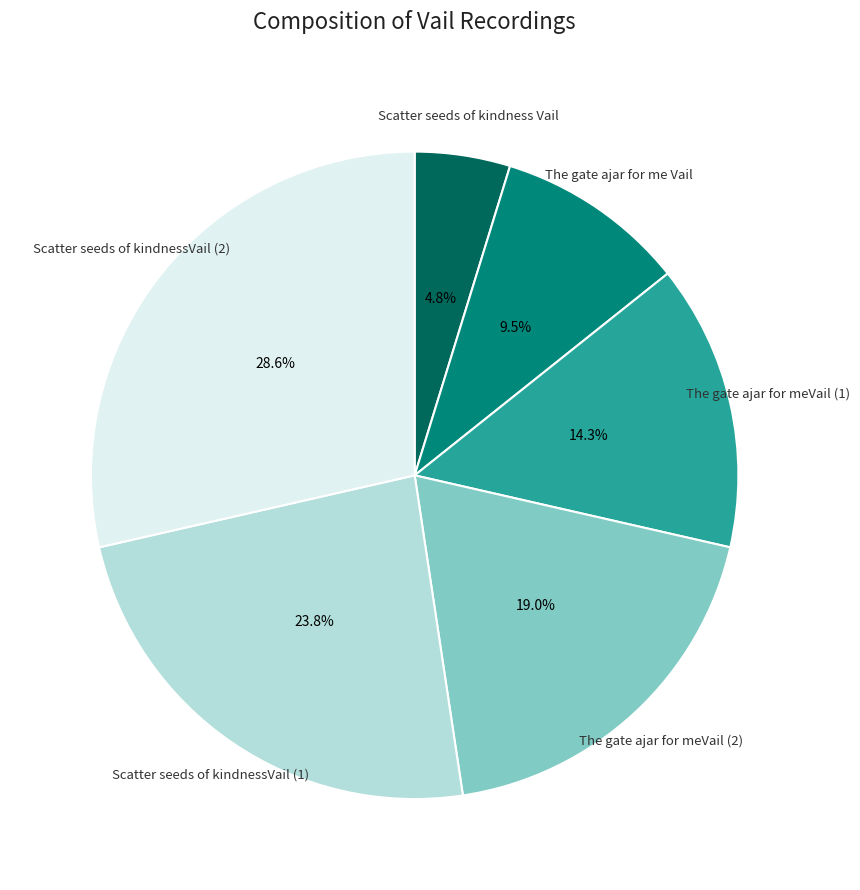

Rank the categories by value from highest to lowest.

Scatter seeds of kindnessVail (2), Scatter seeds of kindnessVail (1), The gate ajar for meVail (2), The gate ajar for meVail (1), The gate ajar for me Vail, Scatter seeds of kindness Vail